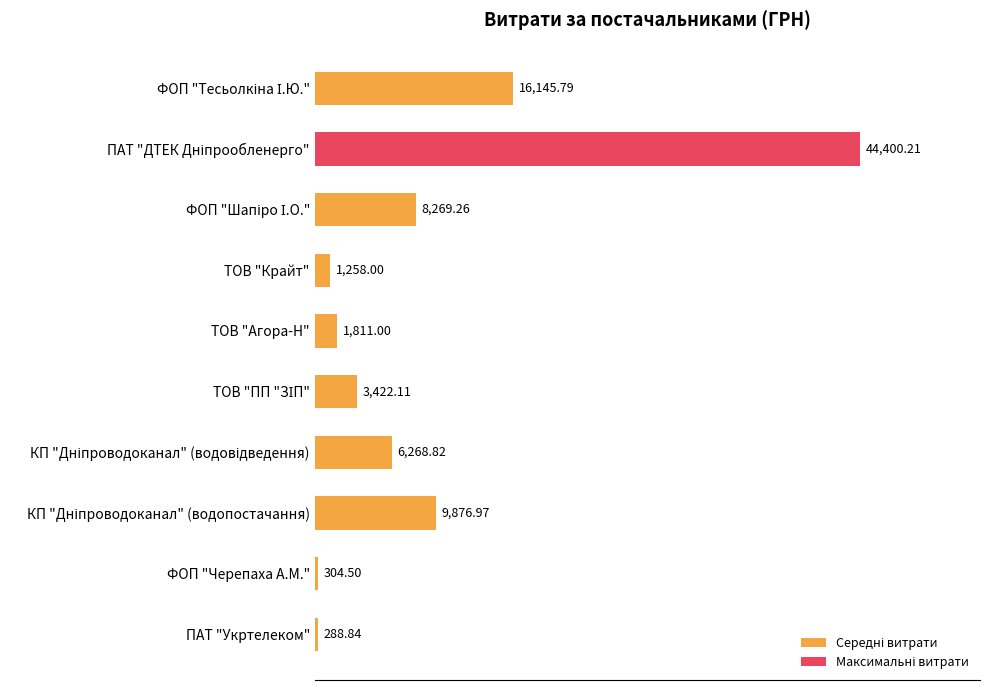

What is the label of the 7th bar from the bottom?

ТОВ "Крайт"